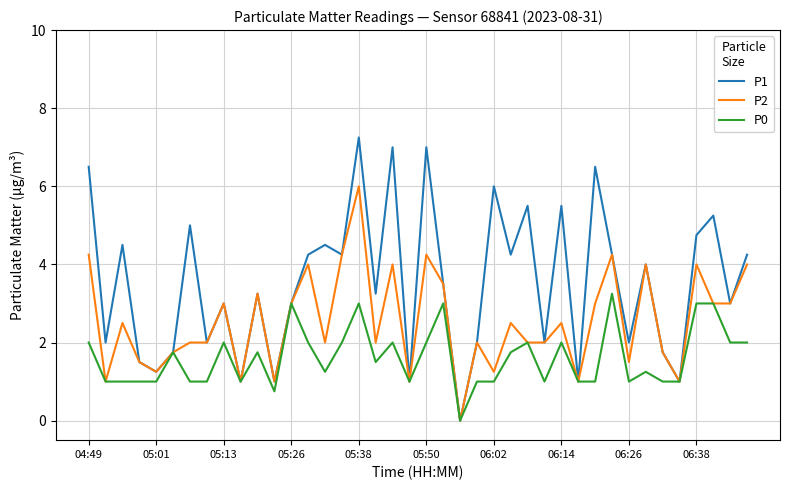

Which series has the largest total across all categories?

P1